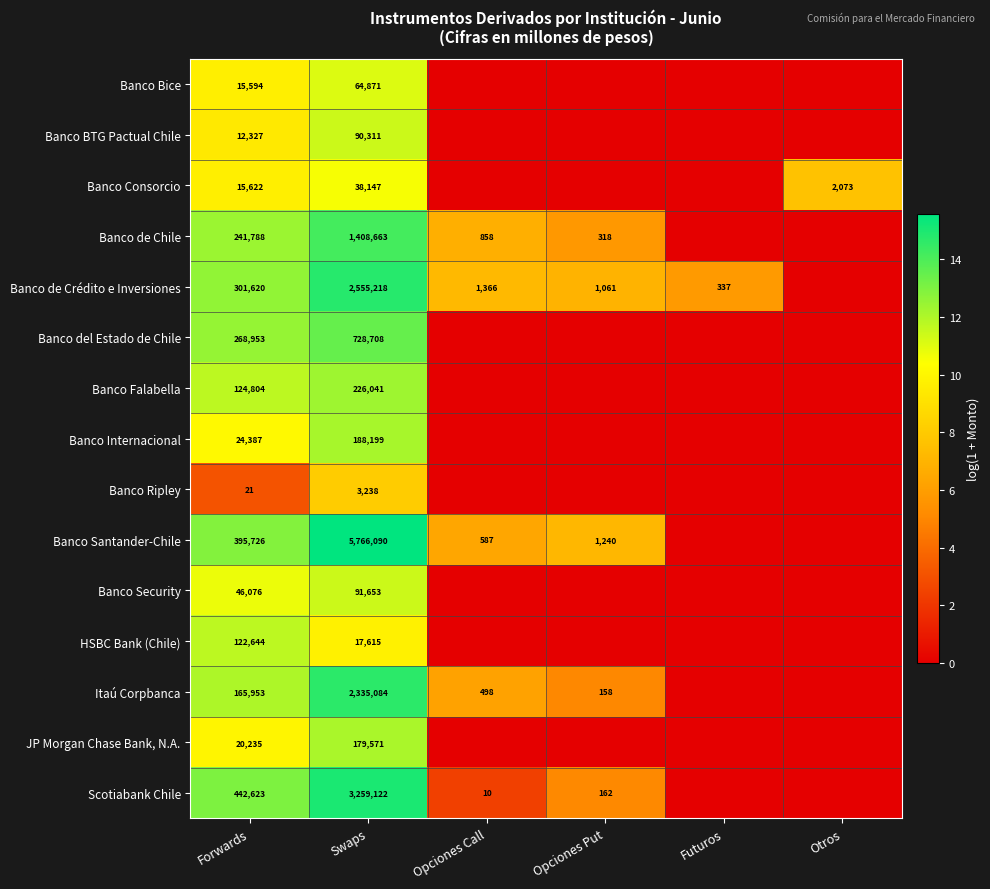

What is the spread (max minus min) of values at Swaps?

5762852